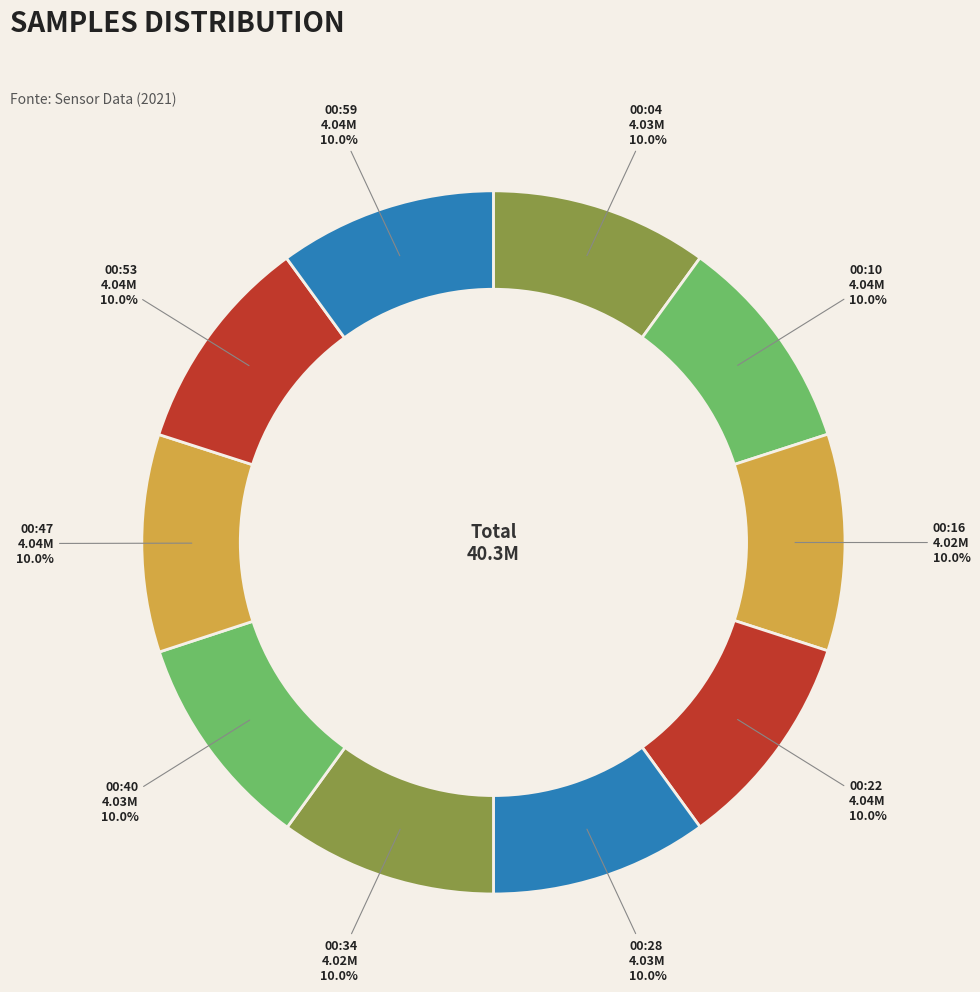

How many slices are in this pie chart?

10